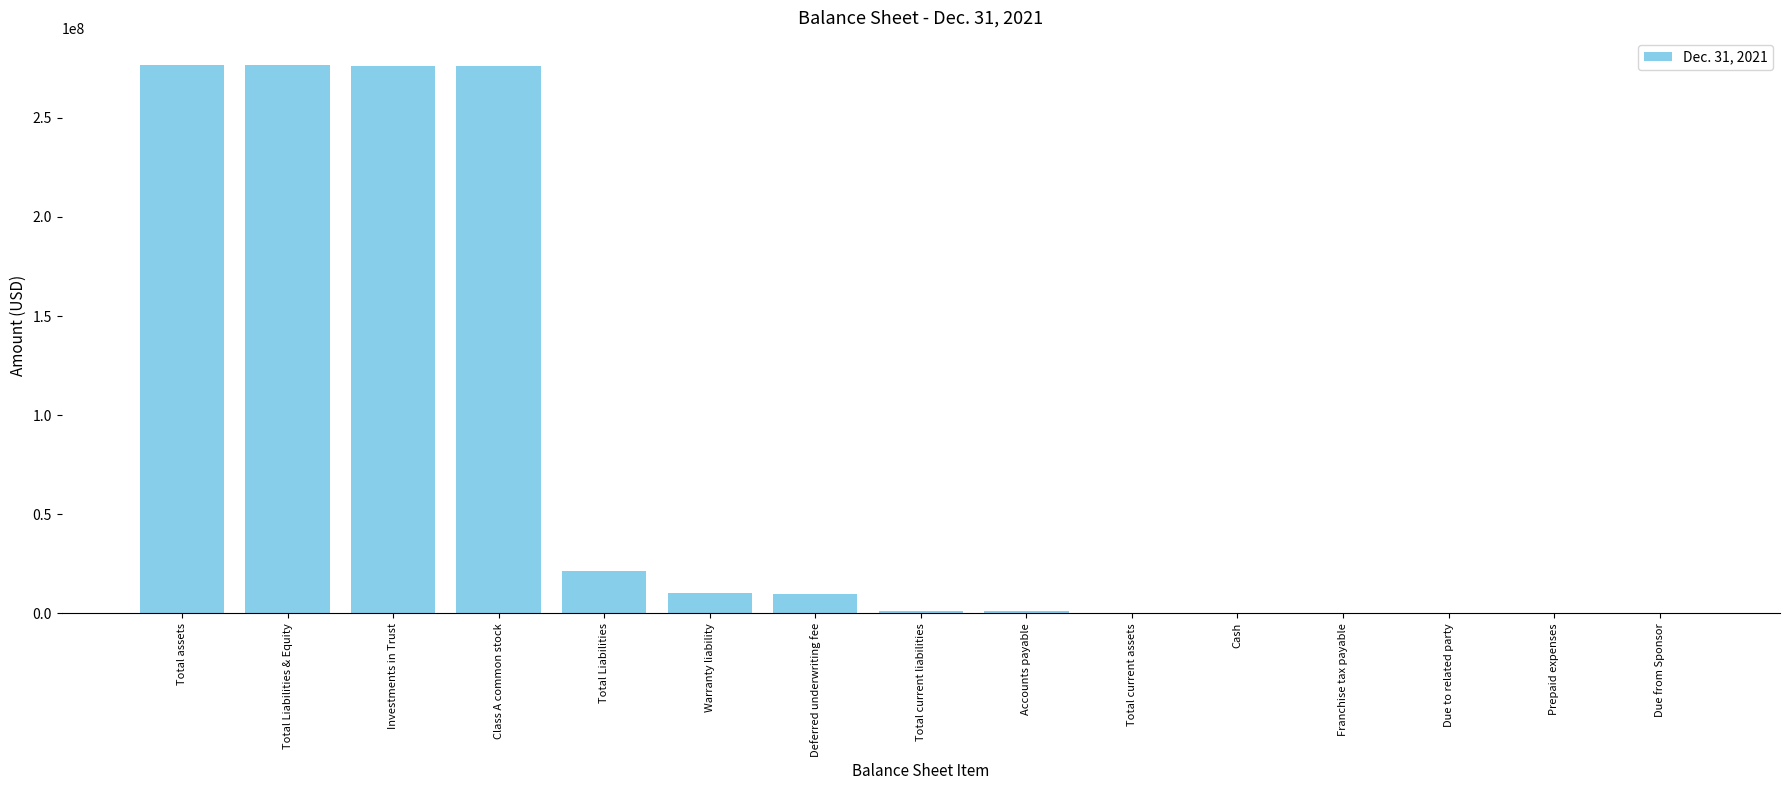

Is it true that the value at Total Liabilities & Equity is 276438764?

True